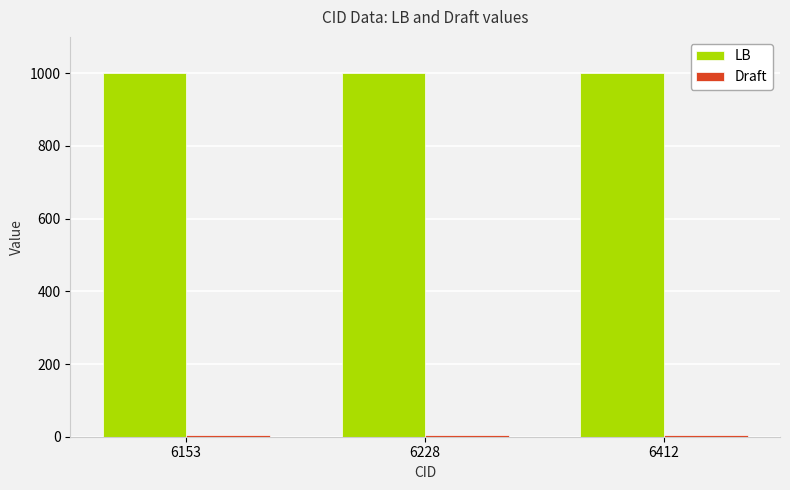

What is the value of the LB bar at the 3rd from the left?

1001